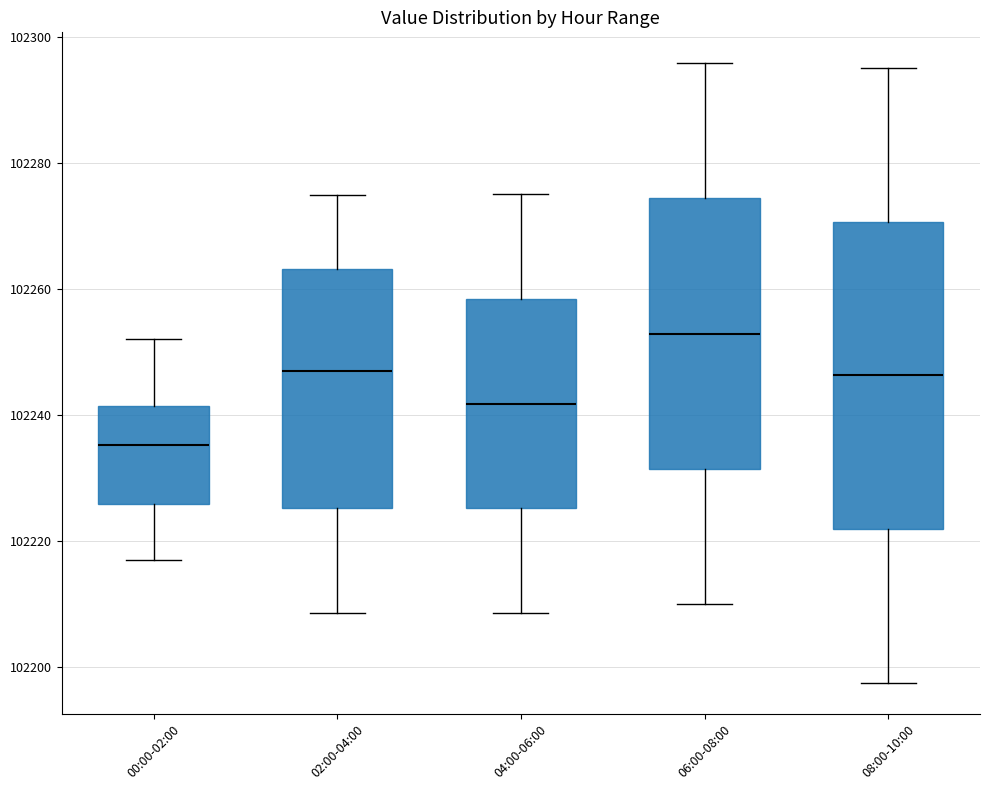

Reading left to right, transcribe this box plot: for each box, give where its median line is, the range the box spans, and where its two whiskers end, as read against the y-axis. The values are not printed on the chart, so give them approximately, as read against the axis.

00:00-02:00: median 102236, box 102226 to 102242, whiskers 102216 to 102252
02:00-04:00: median 102248, box 102226 to 102264, whiskers 102208 to 102274
04:00-06:00: median 102242, box 102226 to 102258, whiskers 102208 to 102276
06:00-08:00: median 102252, box 102232 to 102274, whiskers 102210 to 102296
08:00-10:00: median 102246, box 102222 to 102270, whiskers 102198 to 102296